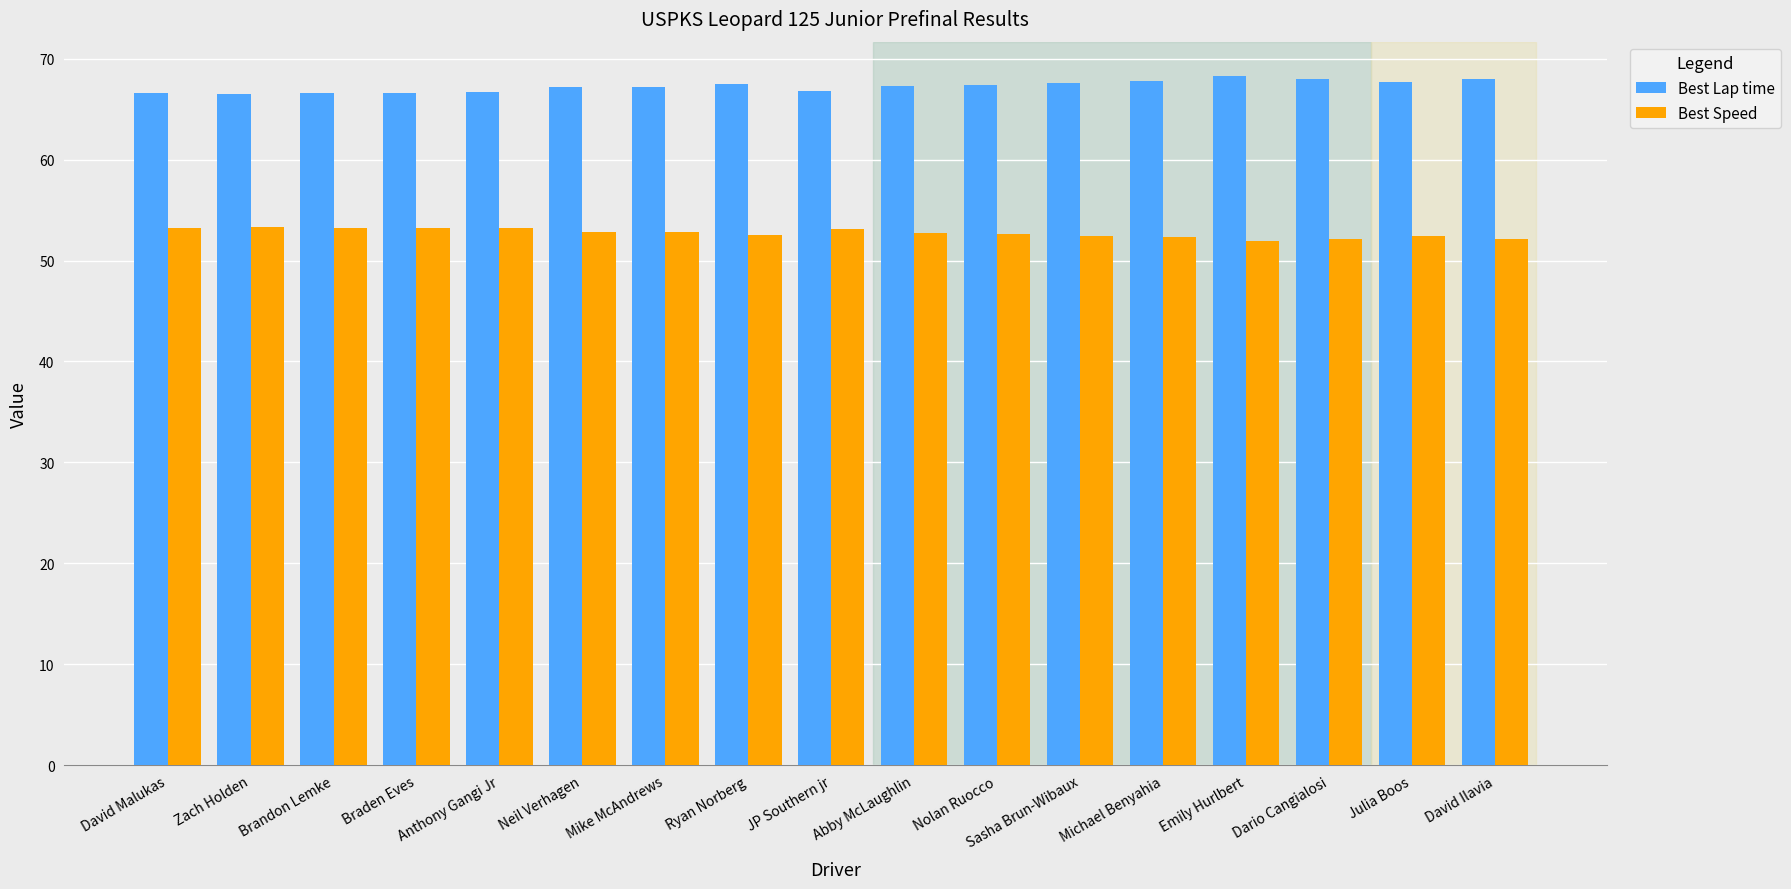

What is the spread (max minus min) of values at Zach Holden?

13.3